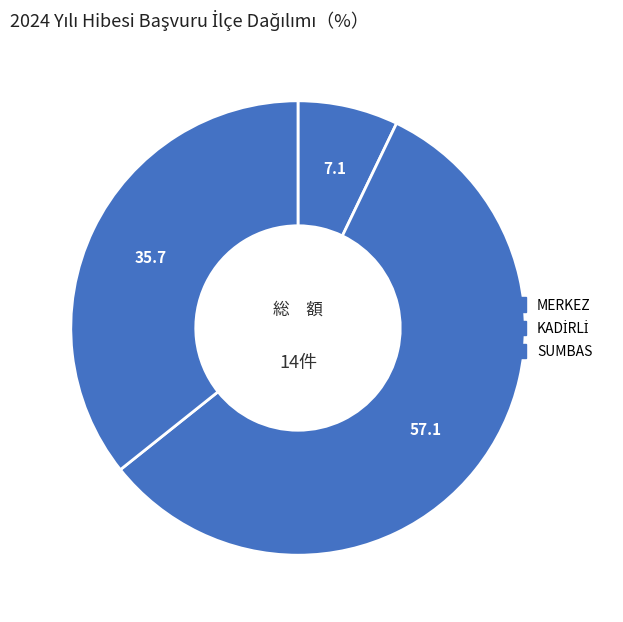

How many segments does this pie chart have?

3